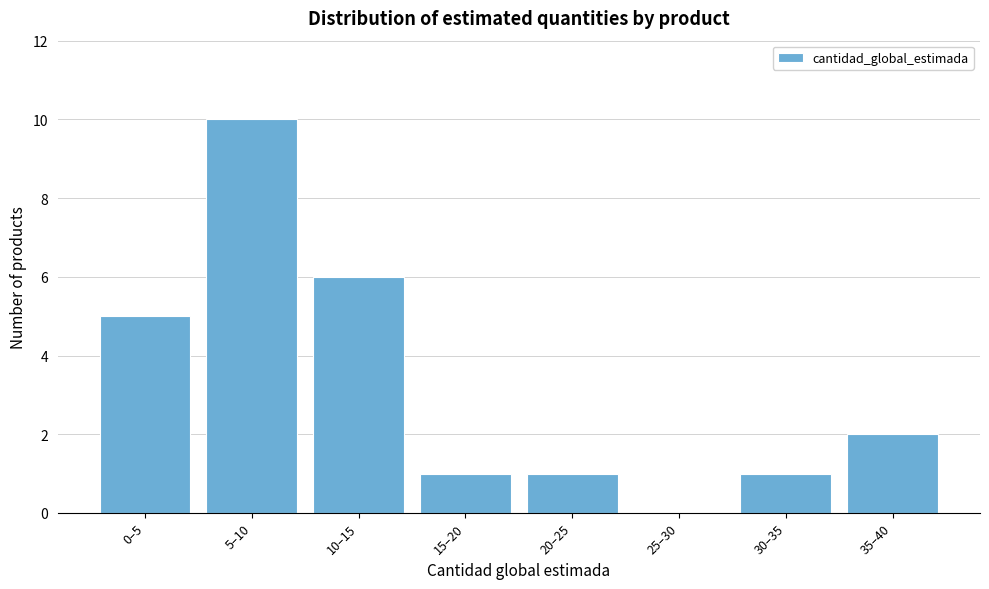

Reading right to left, what are all the values shown in this chart?

35–40=2	30–35=1	25–30=0	20–25=1	15–20=1	10–15=6	5–10=10	0–5=5